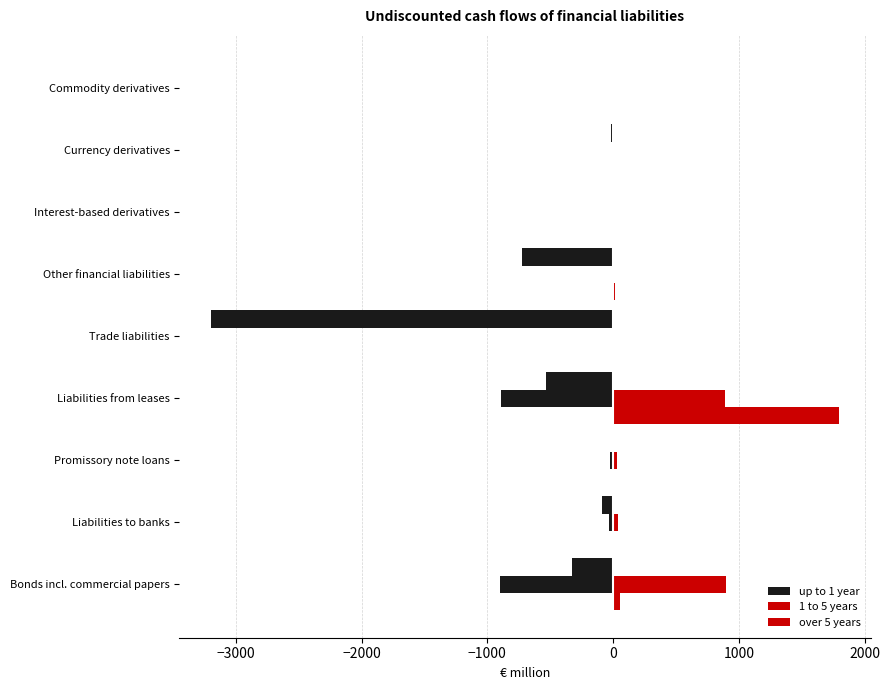

Between Liabilities to banks and Commodity derivatives, which series saw the biggest shift?

up to 1 year